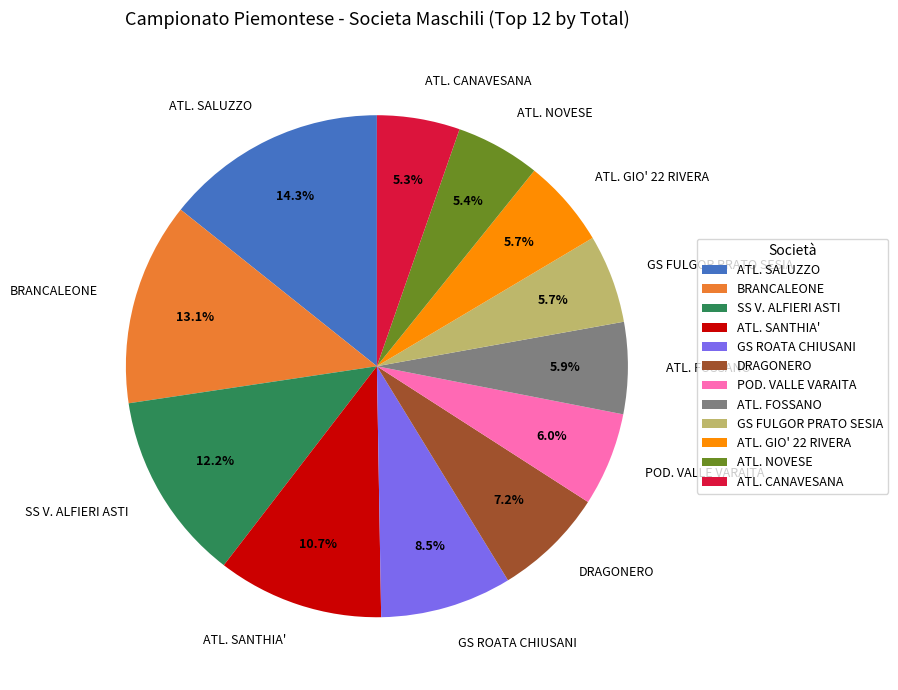

What percentage do ATL. SANTHIA' and BRANCALEONE together represent?

23.8%